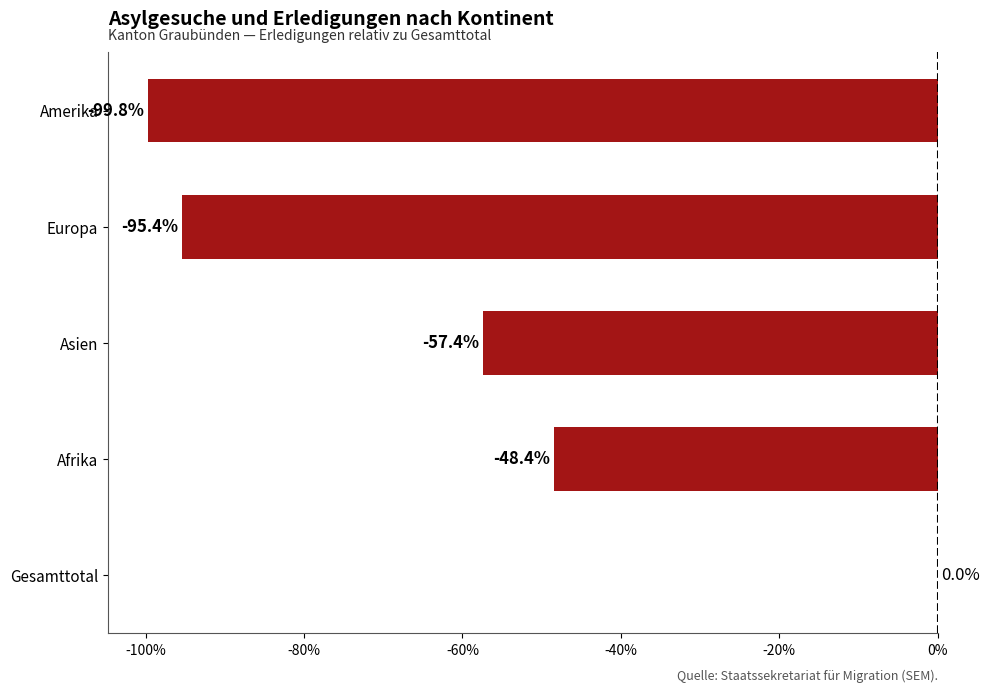

Count the number of data series in this chart.

1